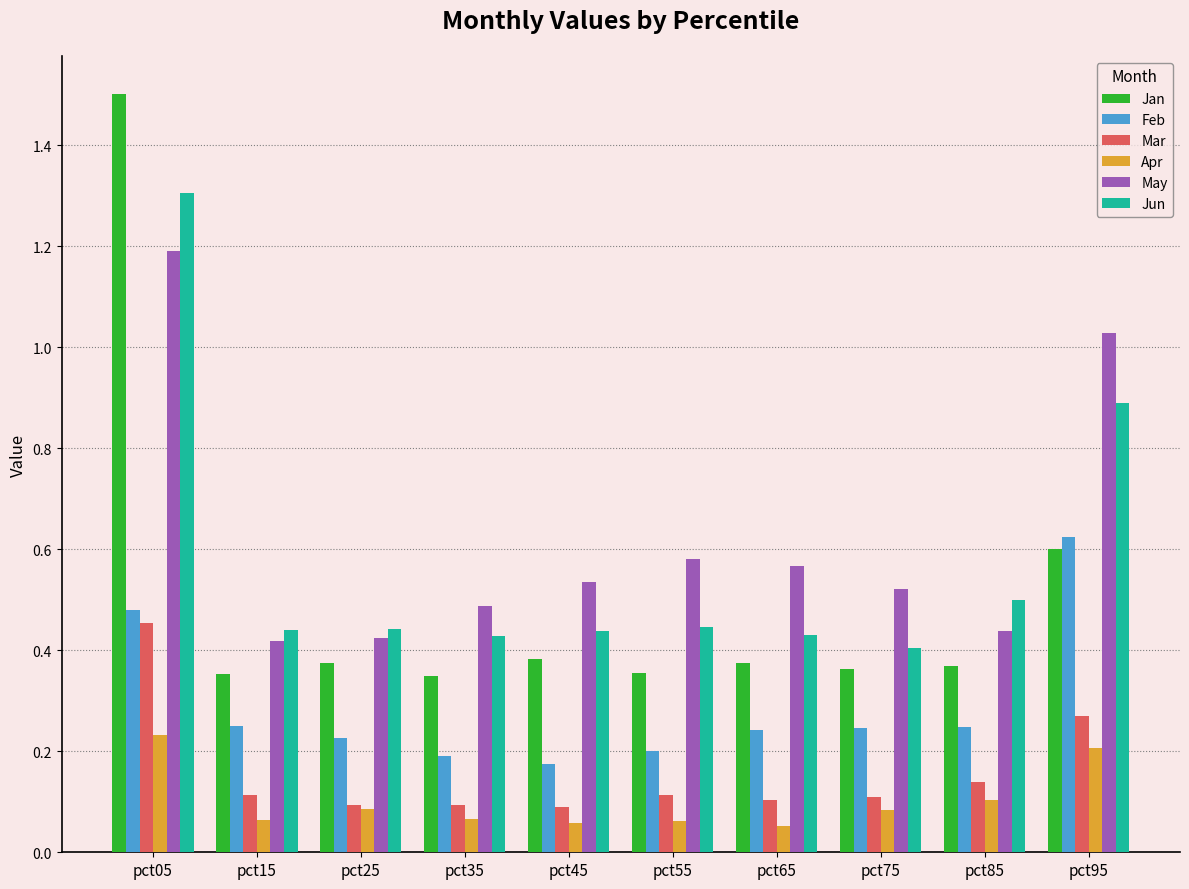

Which label corresponds to the largest value in the chart?

pct05